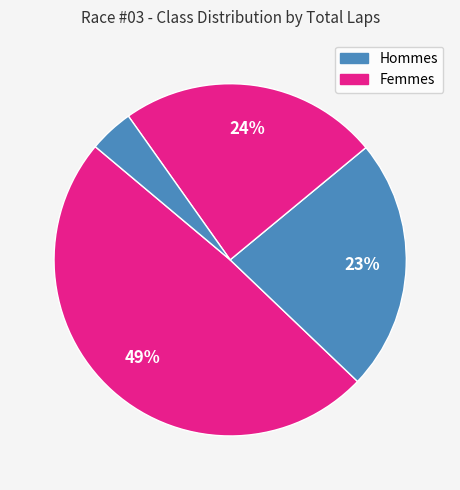

How many slices are in this pie chart?

4